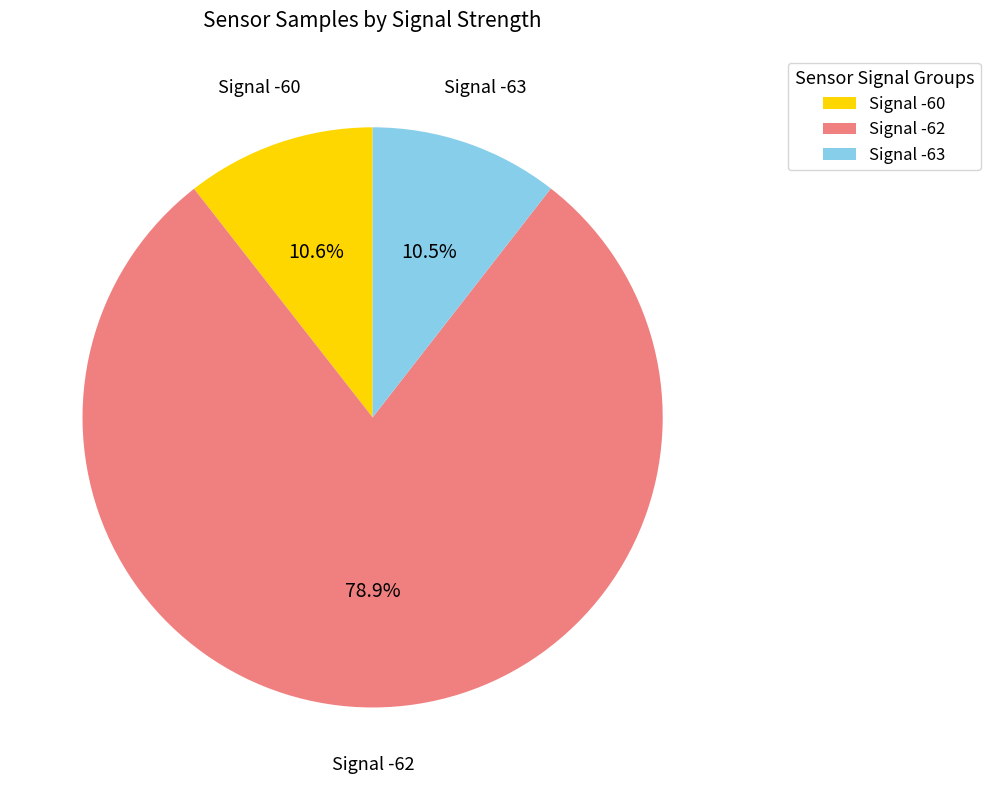

Which category accounts for the majority?

Signal -62